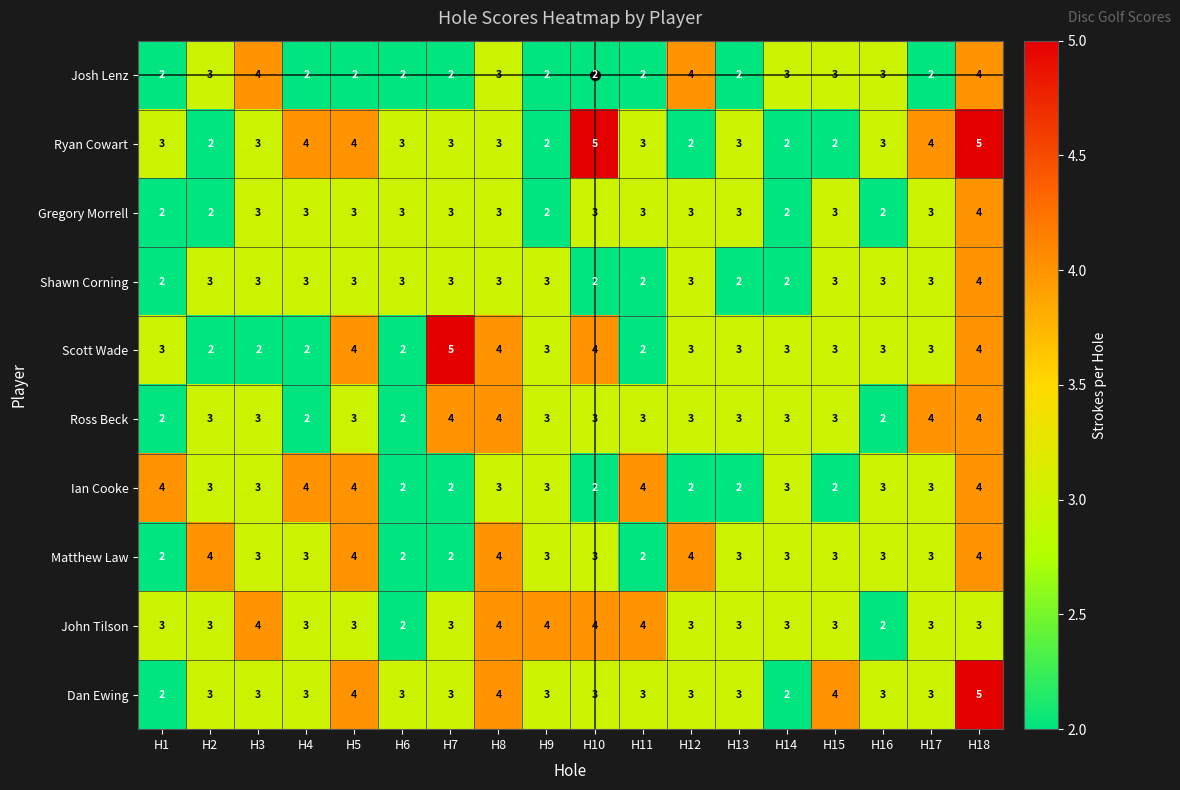

What is the sum of the Josh Lenz values at H7 and H8?

5